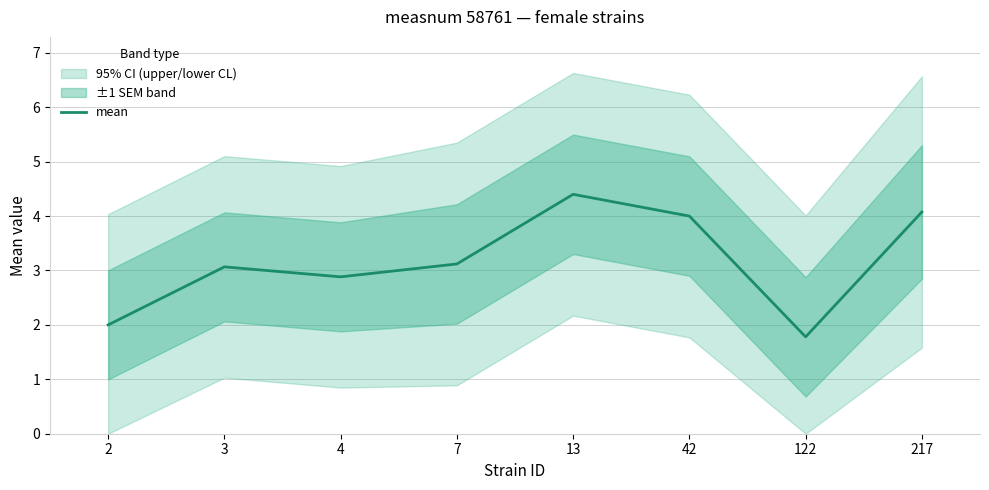

What is the change in value from 2 to 13?

+2.4